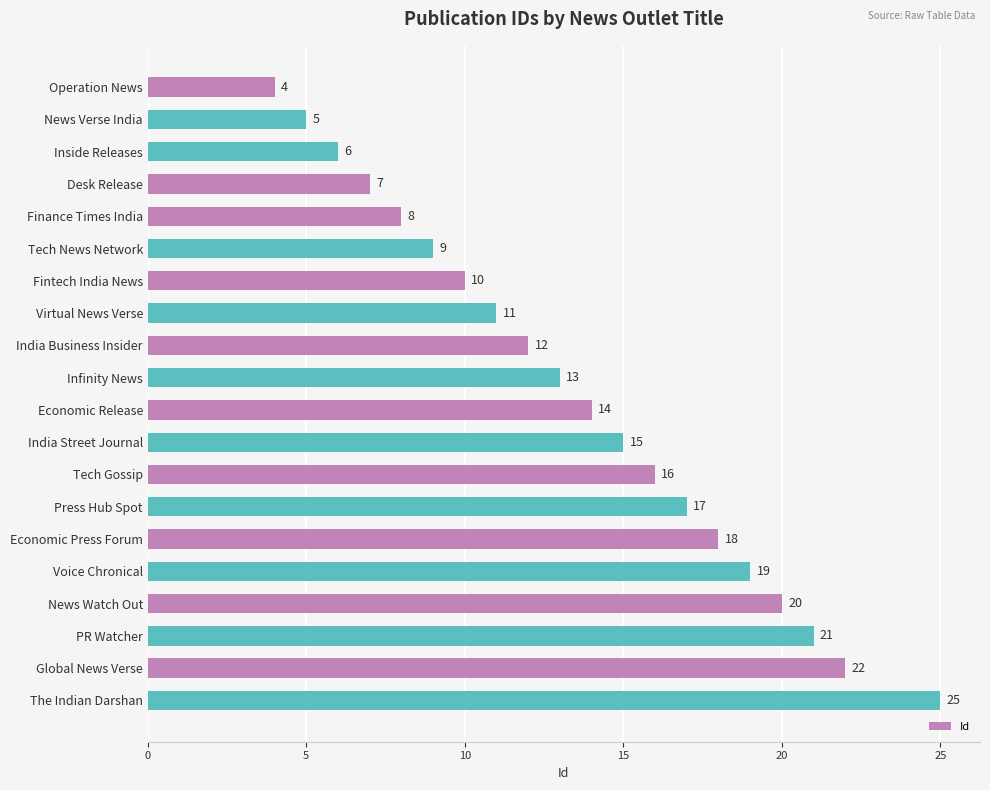

Count the number of data series in this chart.

1